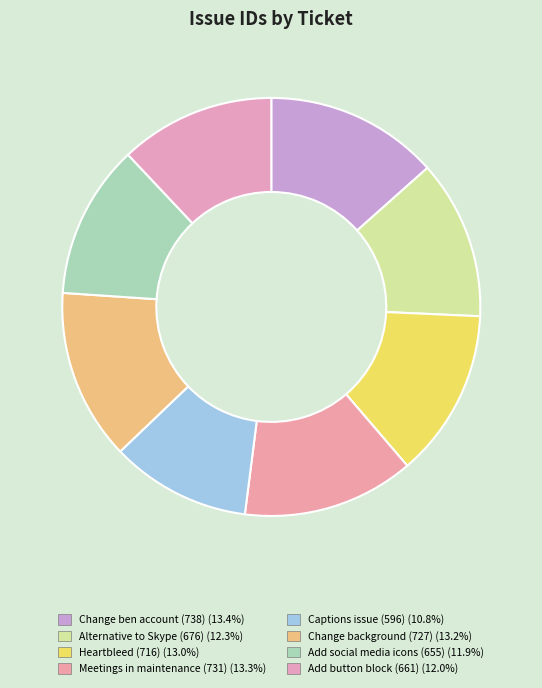

How many segments does this pie chart have?

8